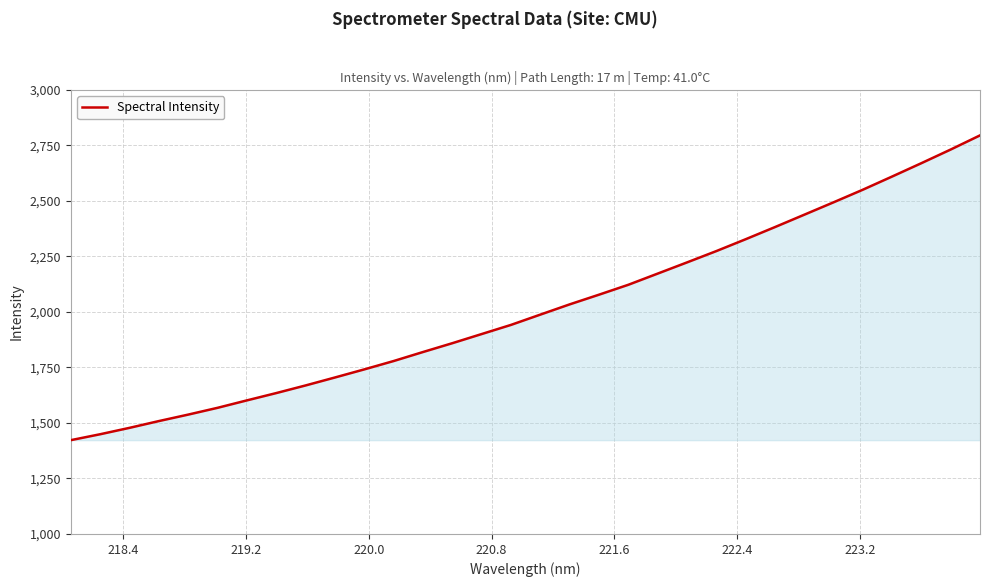

What is the difference between the maximum and minimum values?

1372.5